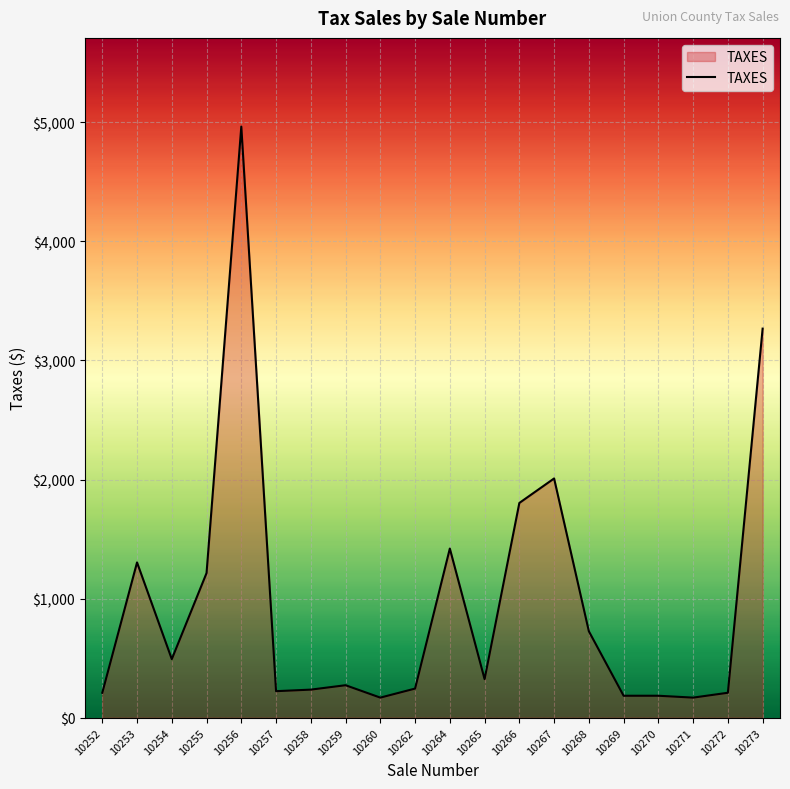

How many lines are shown in the chart?

1